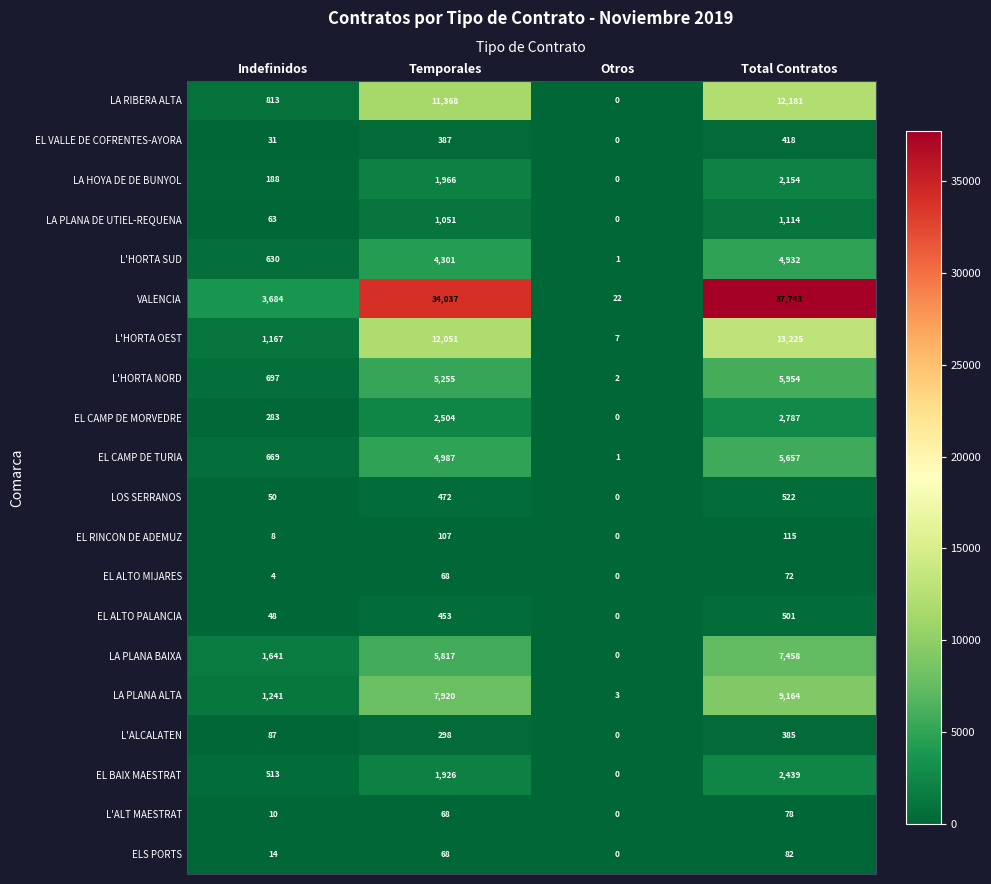

At Indefinidos, list the series in order from smallest to largest.

EL ALTO MIJARES, EL RINCON DE ADEMUZ, L'ALT MAESTRAT, ELS PORTS, EL VALLE DE COFRENTES-AYORA, EL ALTO PALANCIA, LOS SERRANOS, LA PLANA DE UTIEL-REQUENA, L'ALCALATEN, LA HOYA DE DE BUNYOL, EL CAMP DE MORVEDRE, EL BAIX MAESTRAT, L'HORTA SUD, EL CAMP DE TURIA, L'HORTA NORD, LA RIBERA ALTA, L'HORTA OEST, LA PLANA ALTA, LA PLANA BAIXA, VALENCIA